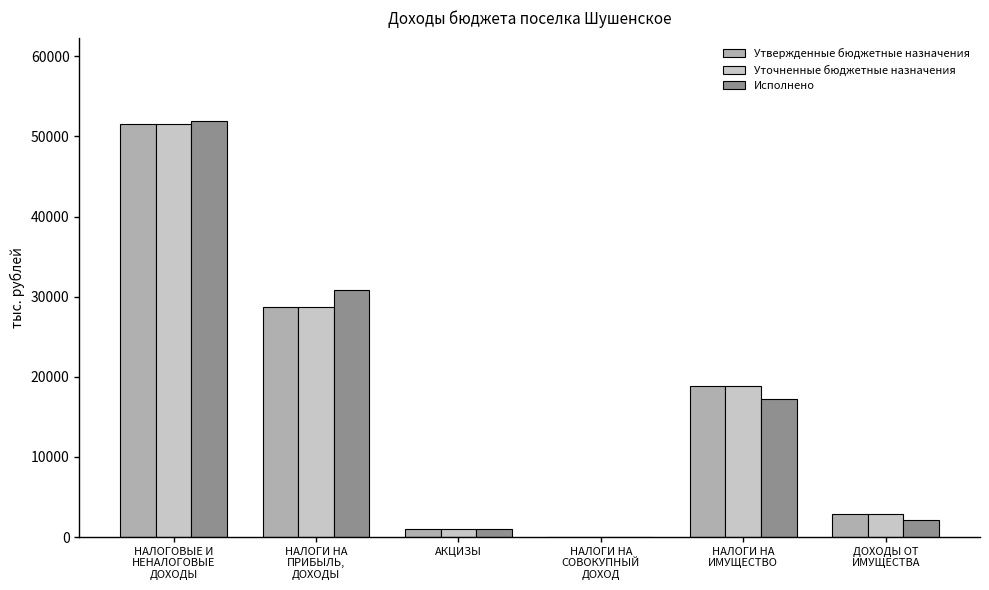

Reading left to right, what are all the values shown in this chart?

Утвержденные бюджетные назначения: НАЛОГОВЫЕ И
НЕНАЛОГОВЫЕ
ДОХОДЫ=51592.4	НАЛОГИ НА
ПРИБЫЛЬ,
ДОХОДЫ=28694.4	АКЦИЗЫ=1023.6	НАЛОГИ НА
СОВОКУПНЫЙ
ДОХОД=28.5	НАЛОГИ НА
ИМУЩЕСТВО=18846.6	ДОХОДЫ ОТ
ИМУЩЕСТВА=2899.3
Уточненные бюджетные назначения: НАЛОГОВЫЕ И
НЕНАЛОГОВЫЕ
ДОХОДЫ=51592.4	НАЛОГИ НА
ПРИБЫЛЬ,
ДОХОДЫ=28694.4	АКЦИЗЫ=1023.6	НАЛОГИ НА
СОВОКУПНЫЙ
ДОХОД=28.5	НАЛОГИ НА
ИМУЩЕСТВО=18846.6	ДОХОДЫ ОТ
ИМУЩЕСТВА=2899.3
Исполнено: НАЛОГОВЫЕ И
НЕНАЛОГОВЫЕ
ДОХОДЫ=51949.6	НАЛОГИ НА
ПРИБЫЛЬ,
ДОХОДЫ=30833.3	АКЦИЗЫ=1043.3	НАЛОГИ НА
СОВОКУПНЫЙ
ДОХОД=33.4	НАЛОГИ НА
ИМУЩЕСТВО=17215.2	ДОХОДЫ ОТ
ИМУЩЕСТВА=2094.6